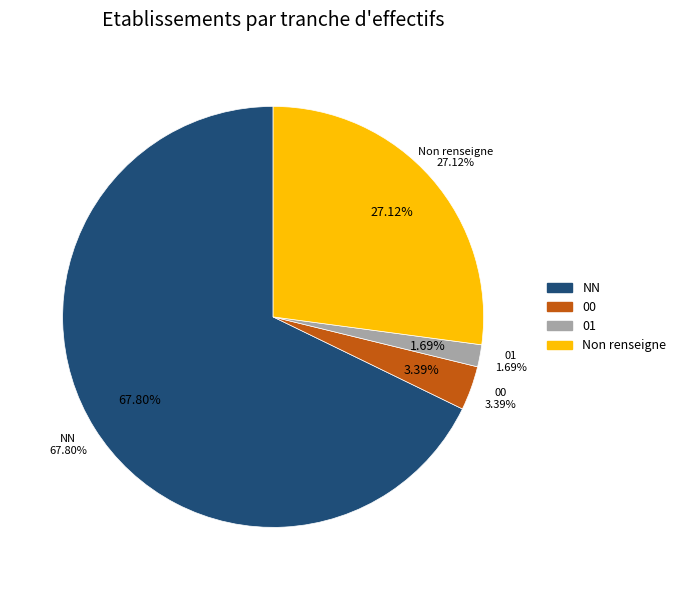

Is there a majority slice in this chart?

Yes